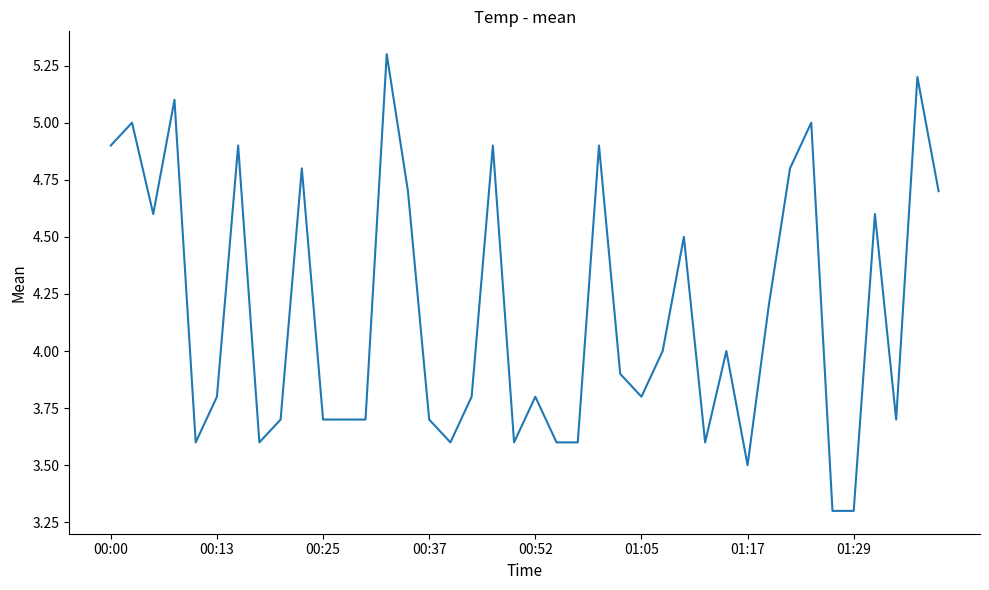

Count the number of data series in this chart.

1